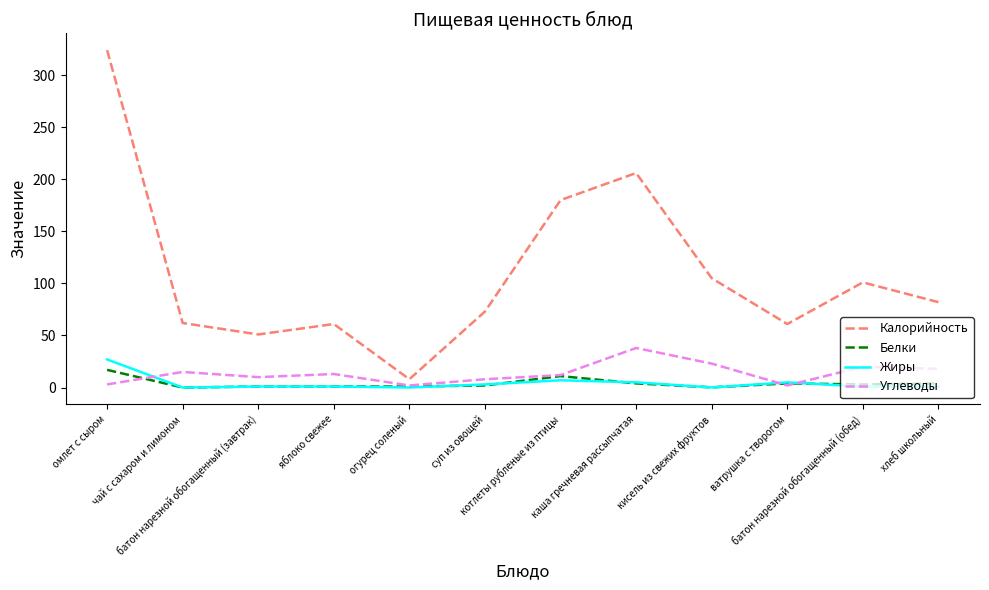

Which series has the largest total across all categories?

Калорийность